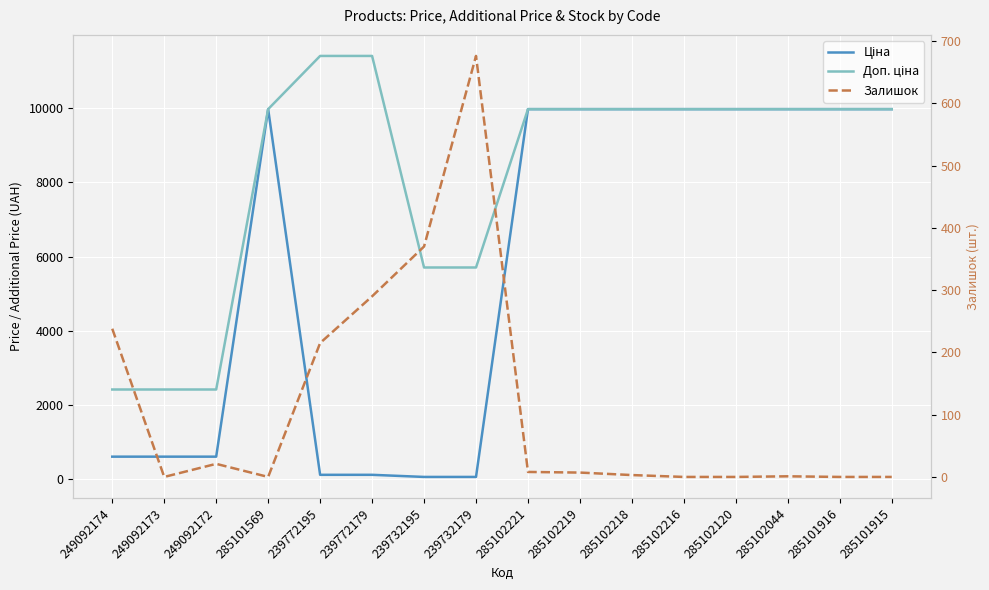

The value of Залишок at 285101916 is 0.0. True or false?

True